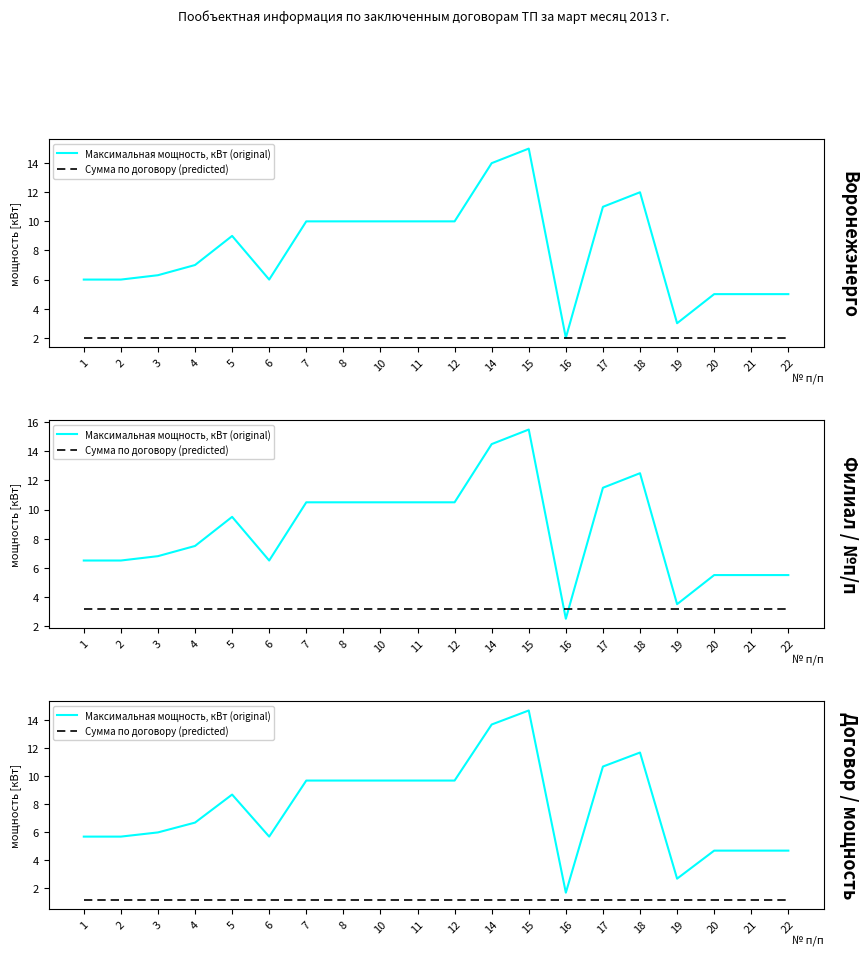

At 4, list the series in order from smallest to largest.

Сумма по договору (predicted), Максимальная мощность, кВт (original)